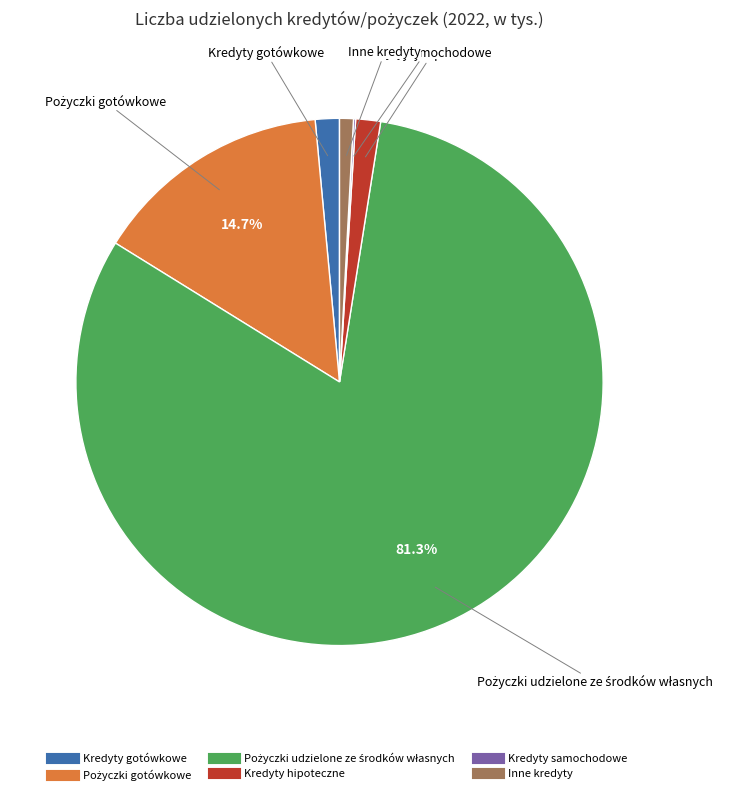

Is there a majority slice in this chart?

Yes